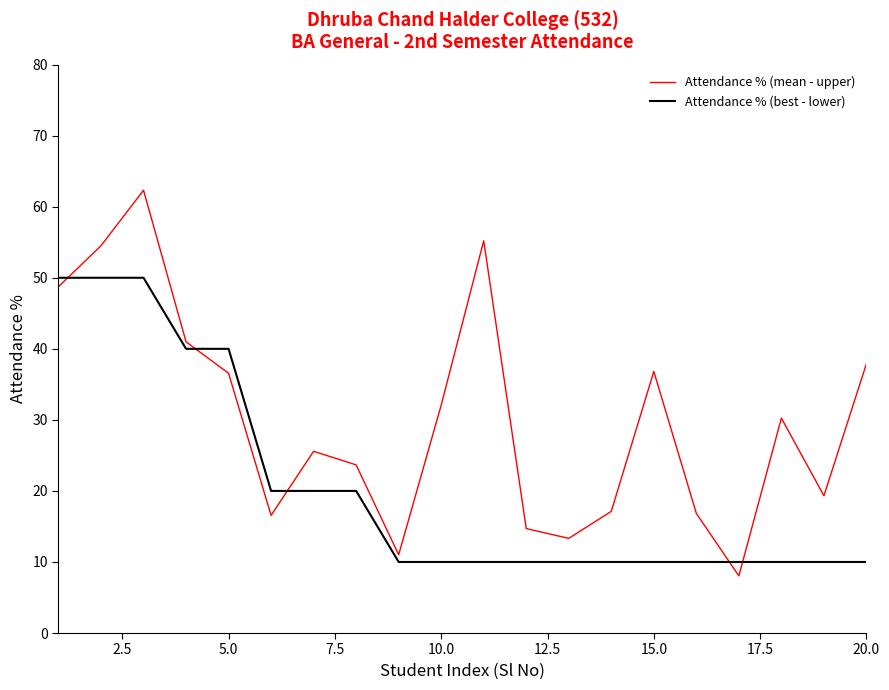

Which series ends up on top after the final intersection of Attendance % (mean - upper) and Attendance % (best - lower)?

Attendance % (mean - upper)